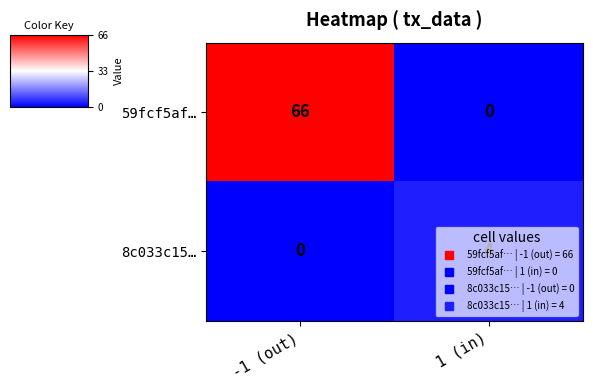

What is the spread (max minus min) of values at 1 (in)?

4